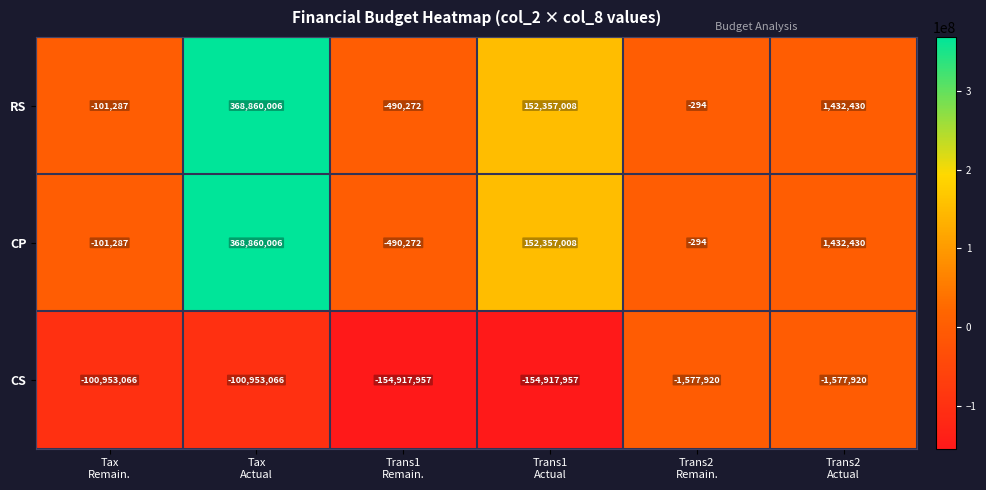

What is the lowest value of the CS series?

-154917957